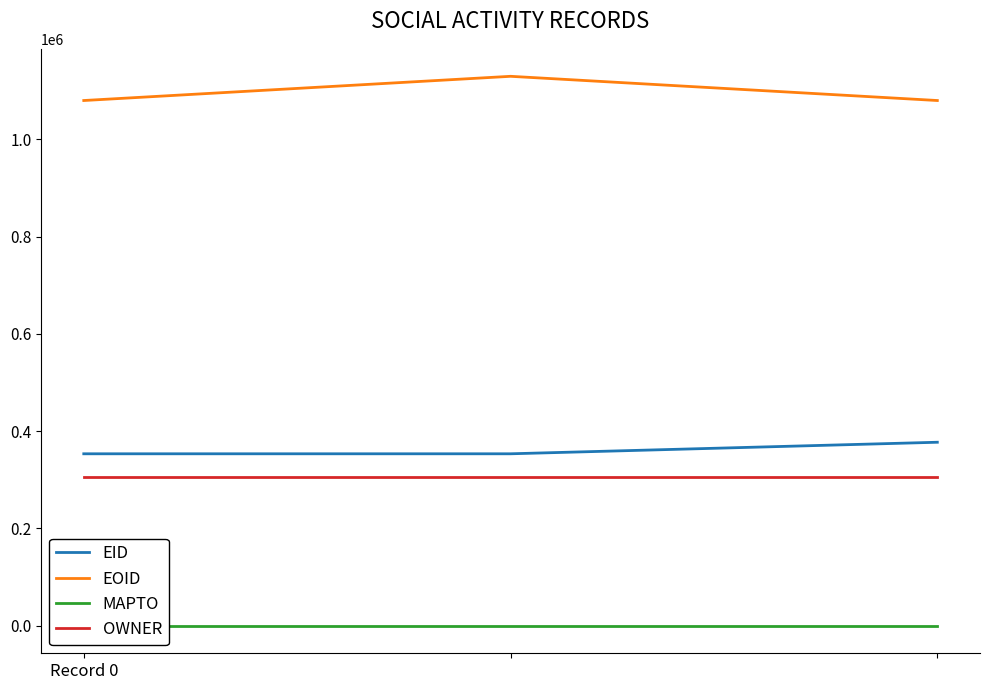

Where is EOID nearest to the value 1104548?

Record 0